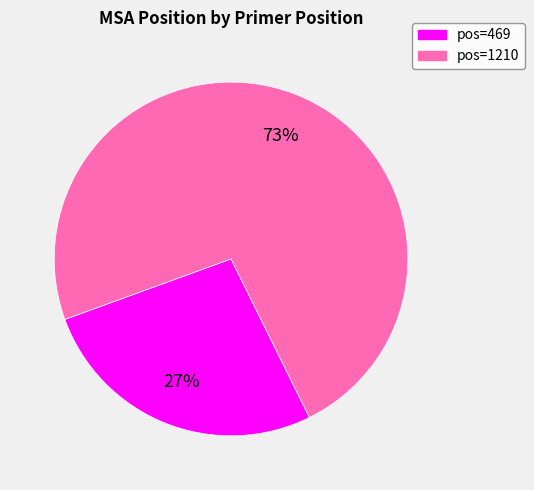

Is it true that pos=1210 is 73% of the pie?

True